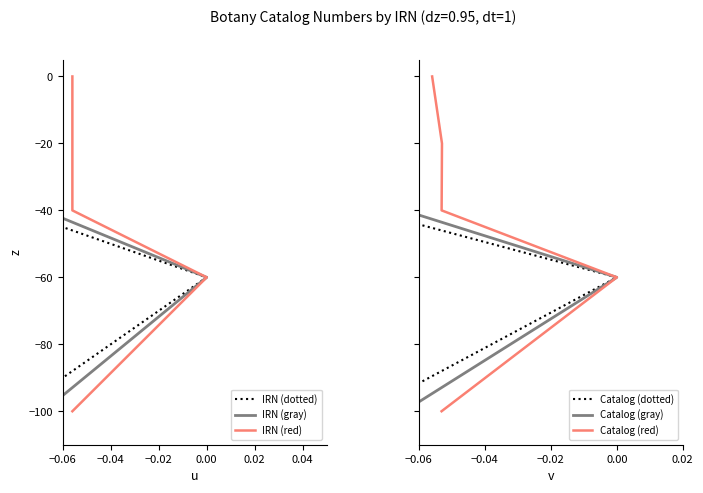

What are all the series names shown in the legend?

IRN (dotted), IRN (gray), IRN (red), Catalog (dotted), Catalog (gray), Catalog (red)